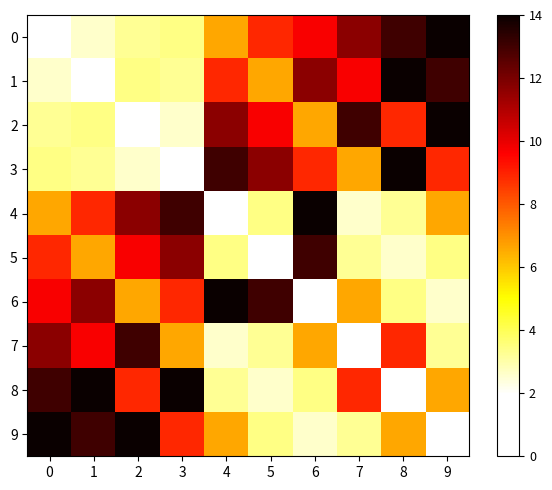

What is the total value across all series at 9?

1737353